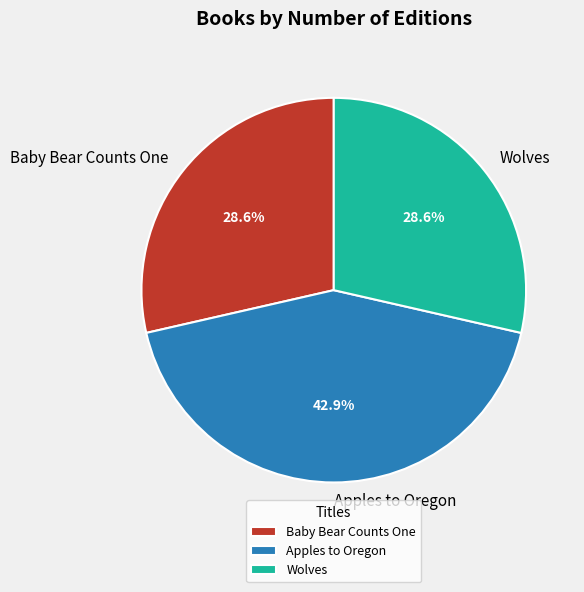

What is the largest slice in the pie chart?

Apples to Oregon